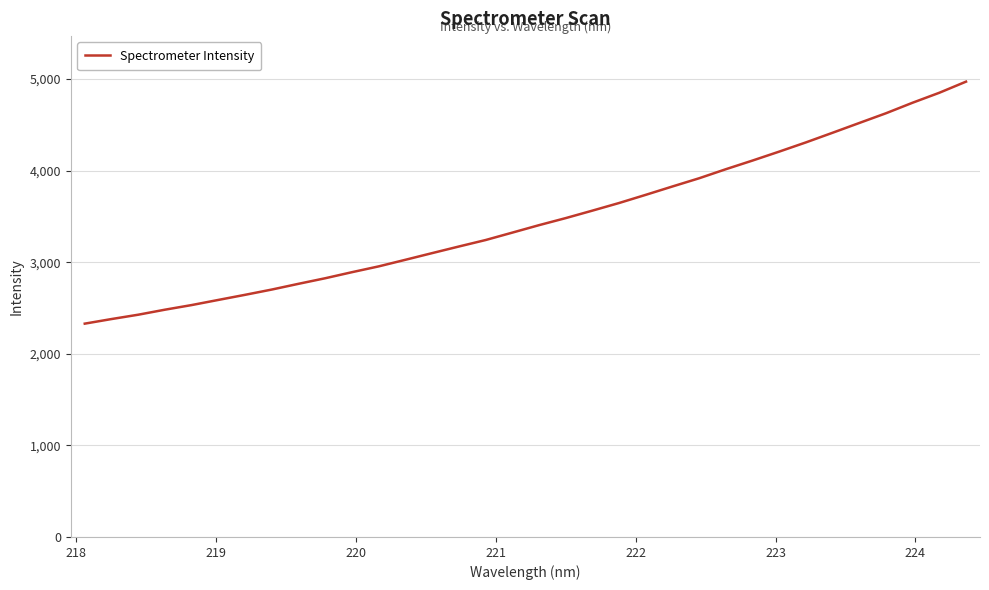

What is the smallest value displayed?

2329.0